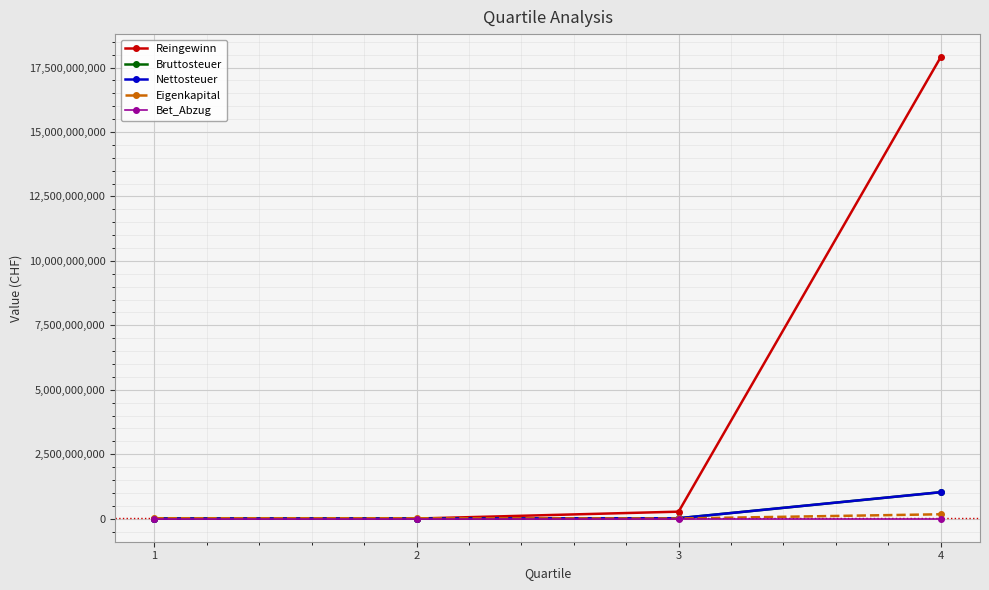

Is this an area chart (filled region under the line)?

No